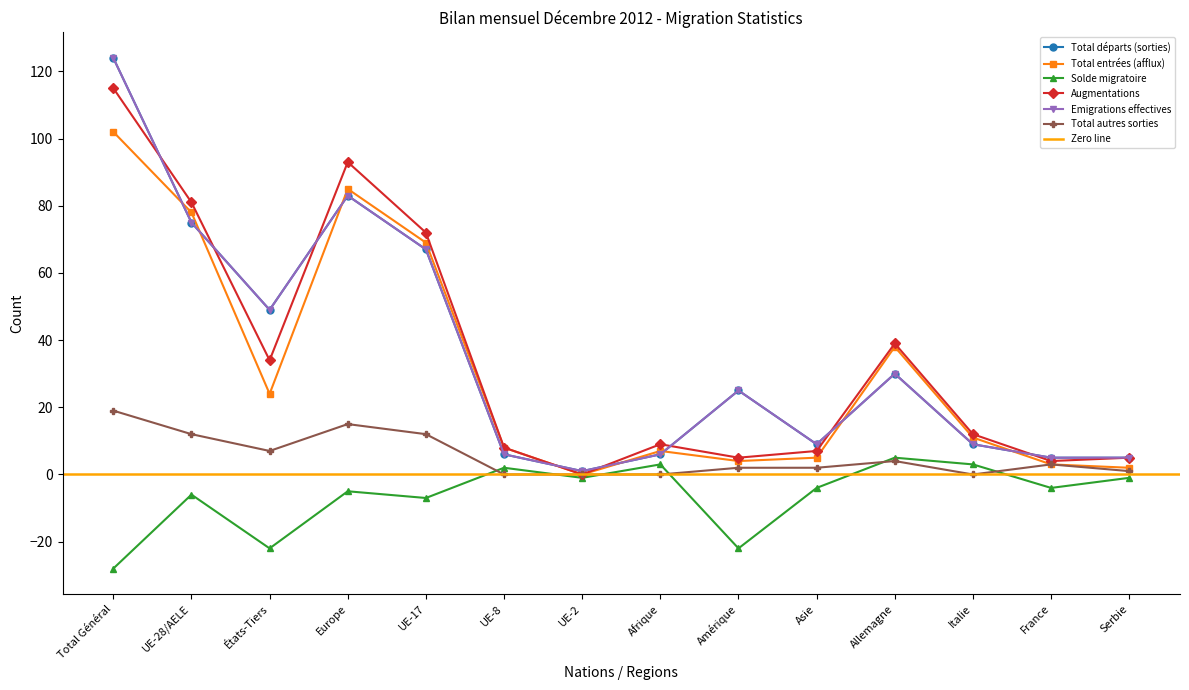

After their last crossing, which series has the higher values: Total entrées (afflux) or Emigrations effectives?

Emigrations effectives